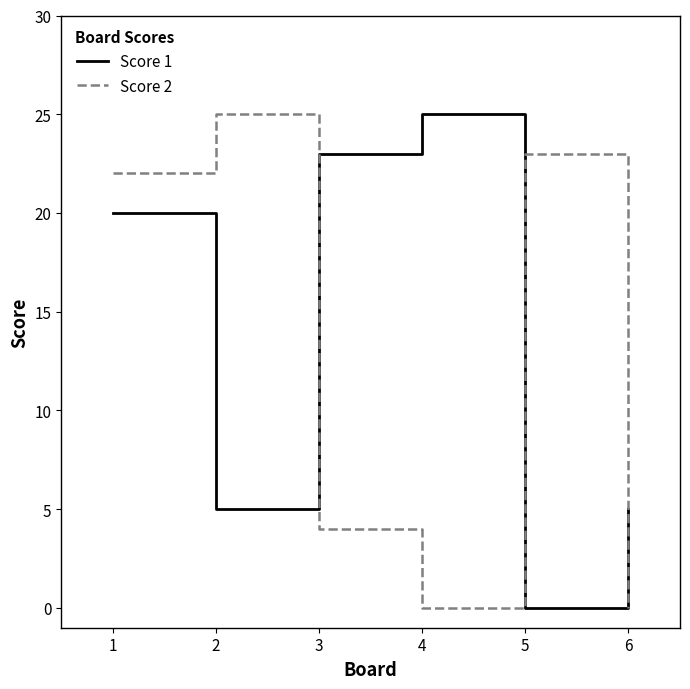

What is the difference between the highest and lowest values at 6?

5